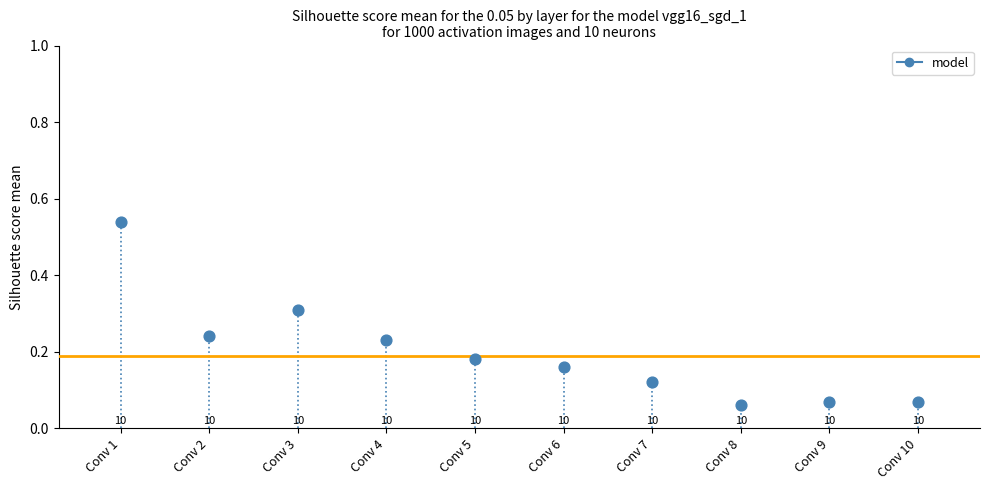

What is the average X value?

5.5